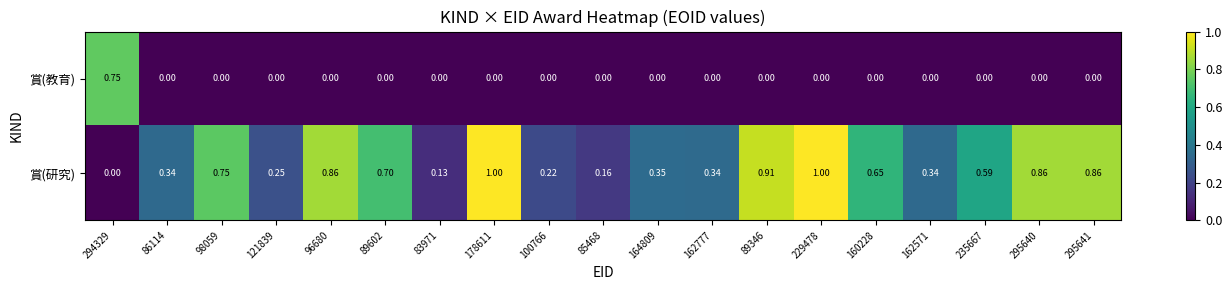

Which series has the largest total across all categories?

賞(研究)